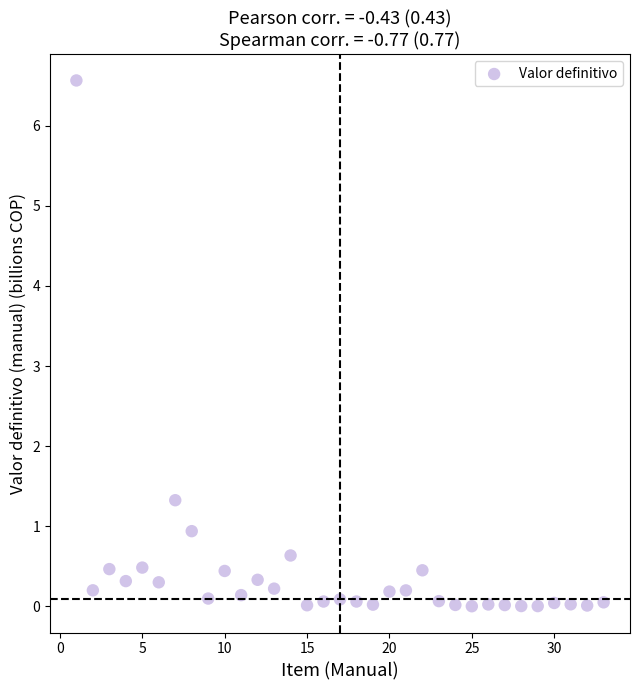

What is the range of Y values (max minus min)?

6.6